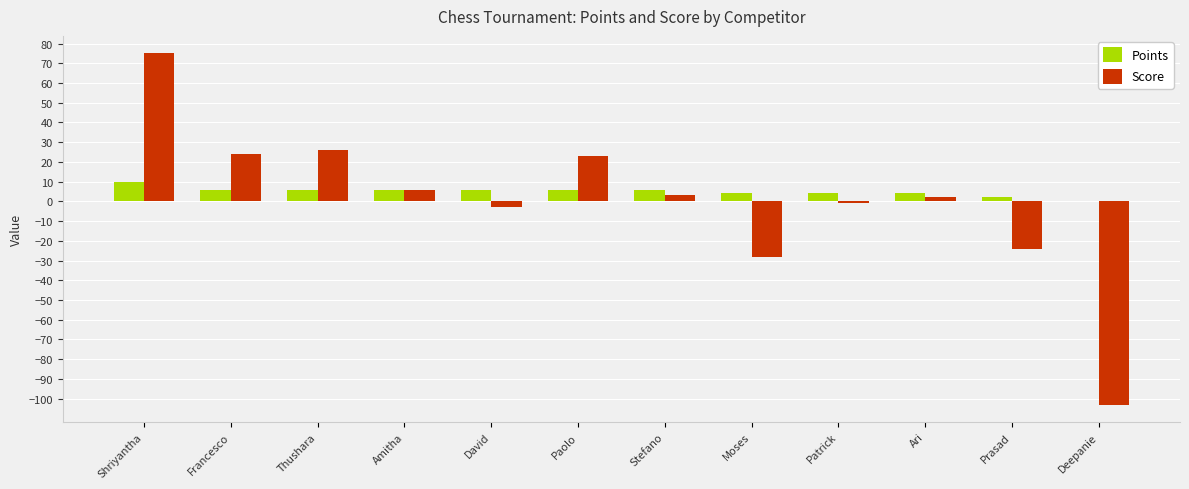

Are the bars horizontal?

No